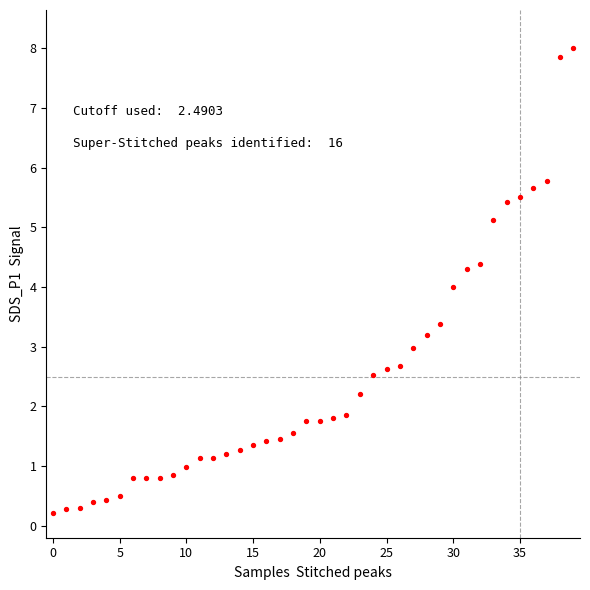

What is the range of Y values (max minus min)?

7.8